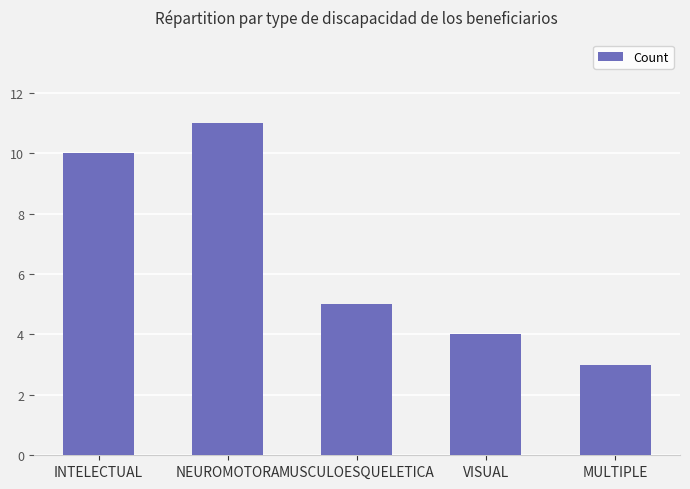

Where does the data first go above 5?

INTELECTUAL